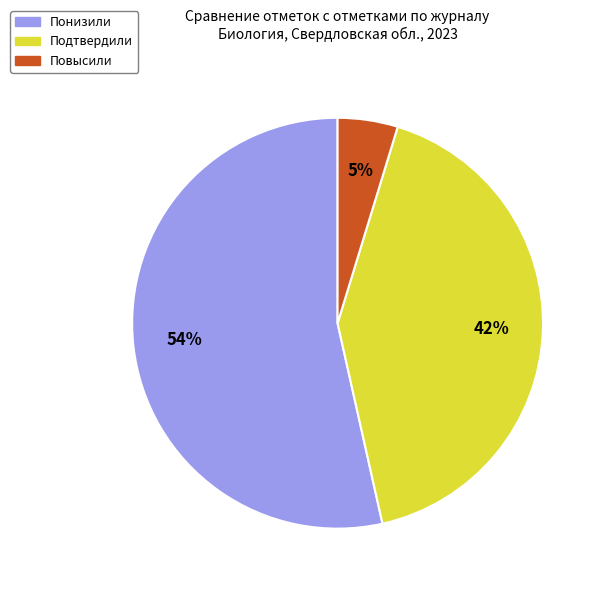

Does any single category account for the majority?

Yes